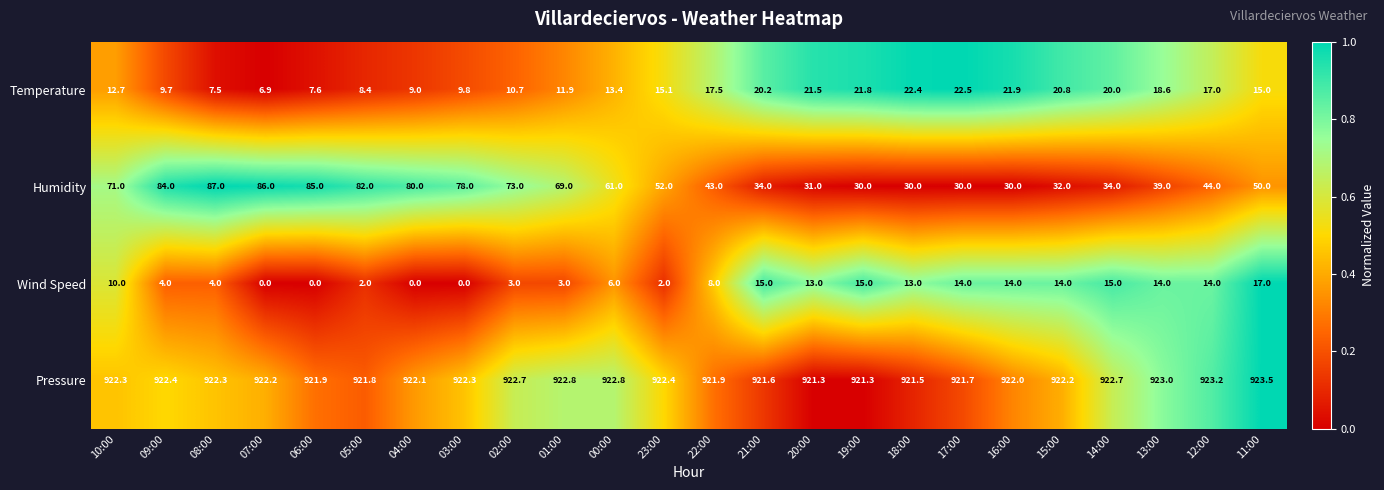

Which category has the highest value across all series?

11:00